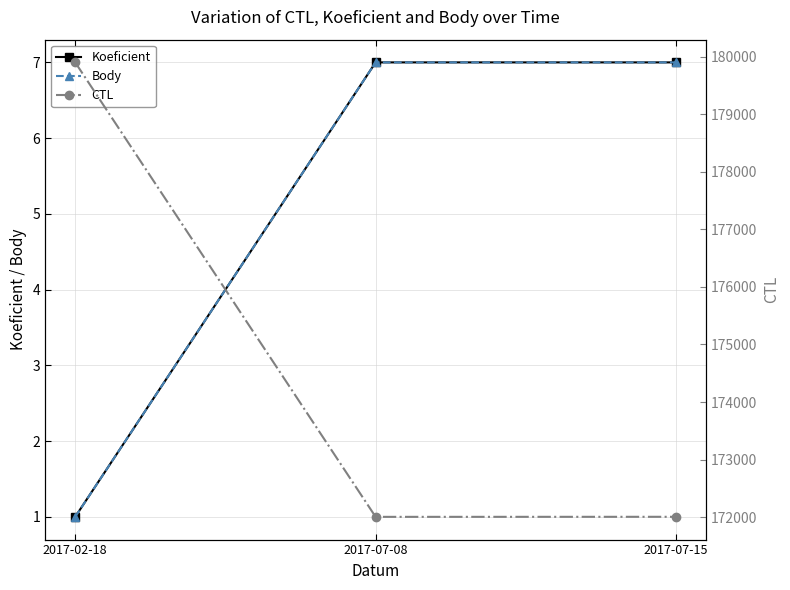

What are all the series names shown in the legend?

Koeficient, Body, CTL